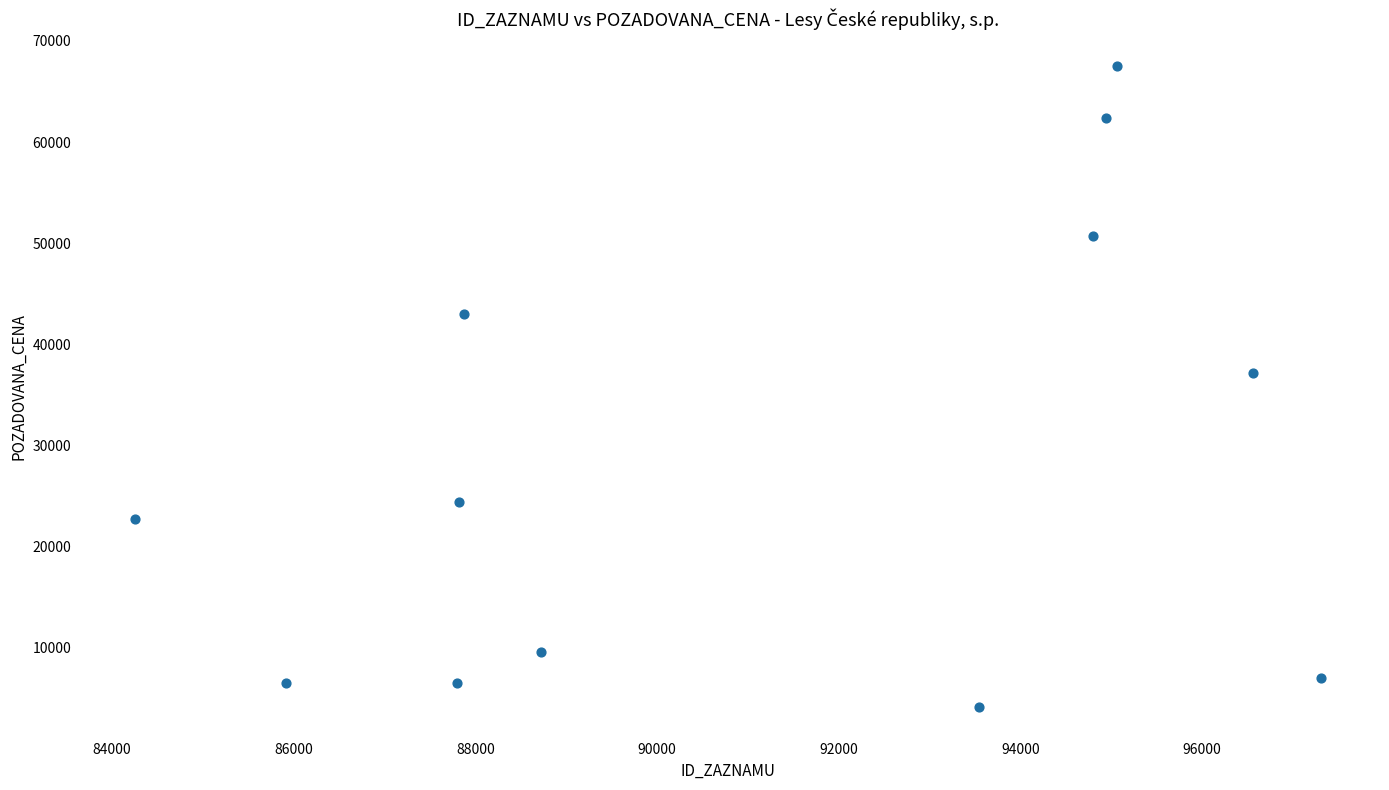

What Y value in the scatter plot is closest to 35820?

37100